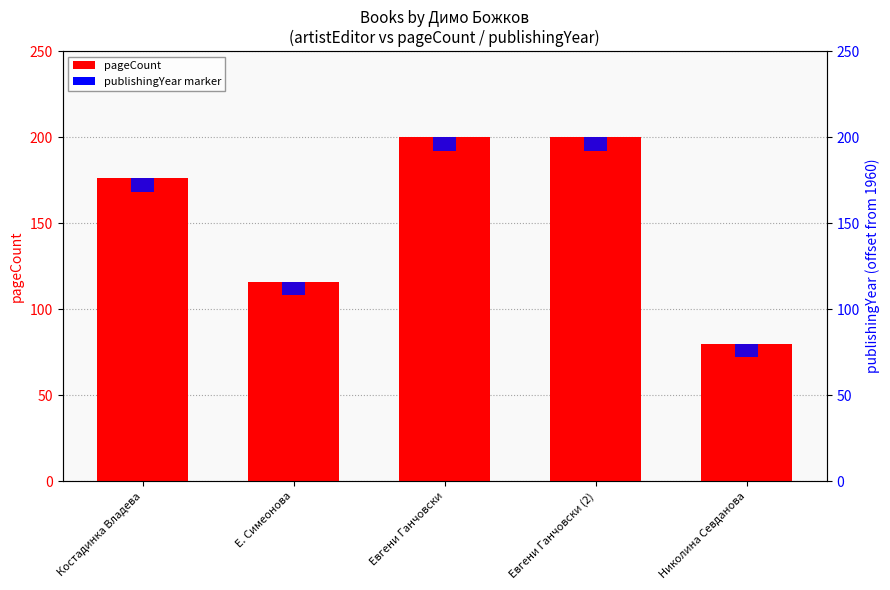

What is the label of the 3rd bar from the right?

Евгени Ганчовски